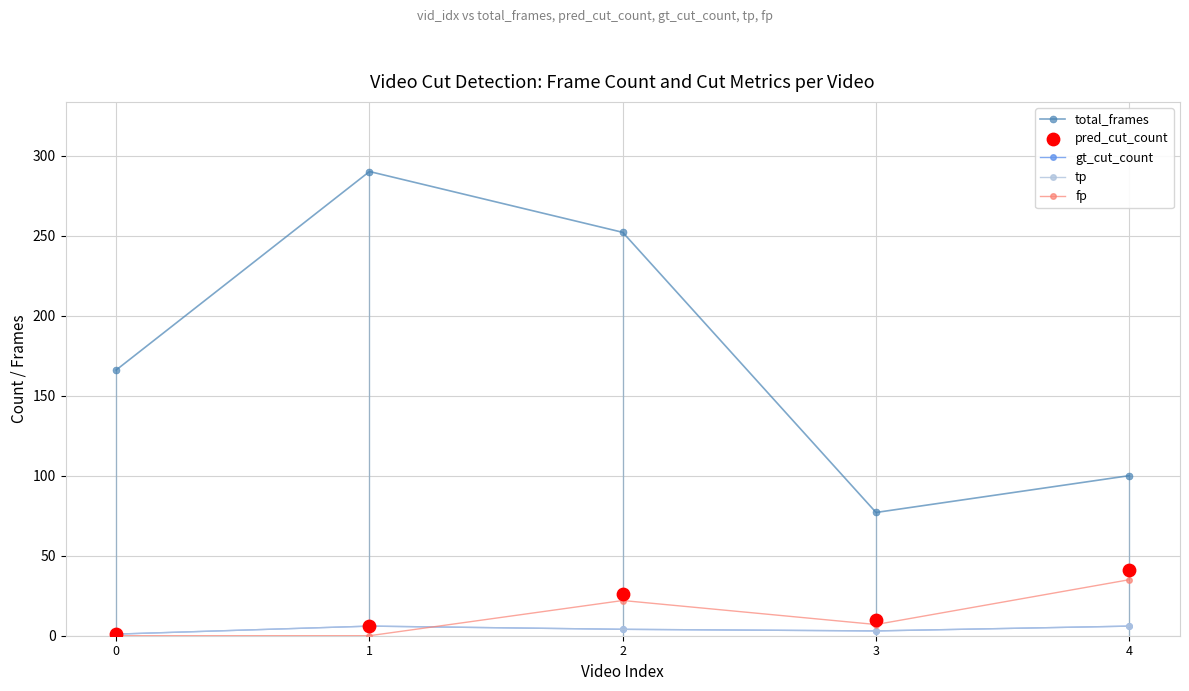

What are all the series names shown in the legend?

total_frames, gt_cut_count, tp, fp, pred_cut_count